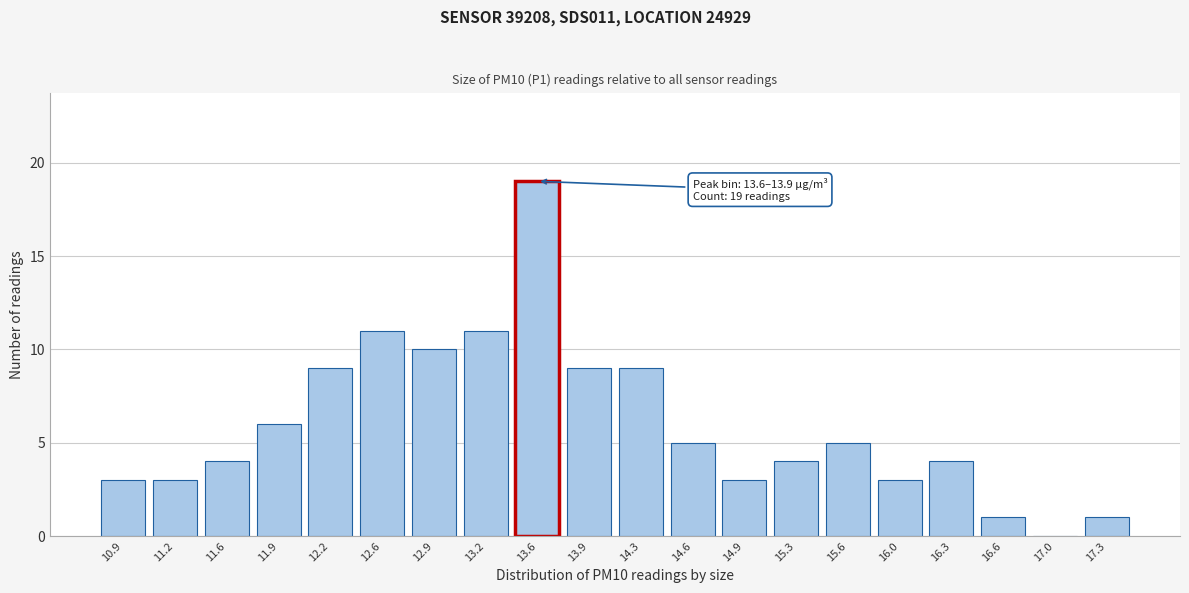

Reading right to left, what are all the values shown in this chart?

17.3=1	17.0=0	16.6=1	16.3=4	16.0=3	15.6=5	15.3=4	14.9=3	14.6=5	14.3=9	13.9=9	13.6=19	13.2=11	12.9=10	12.6=11	12.2=9	11.9=6	11.6=4	11.2=3	10.9=3